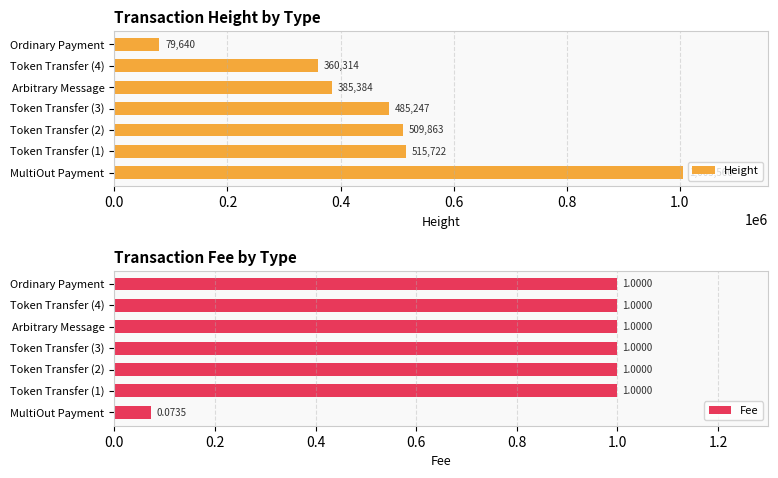

Rank the series by their average value, from lowest to highest.

Fee, Height